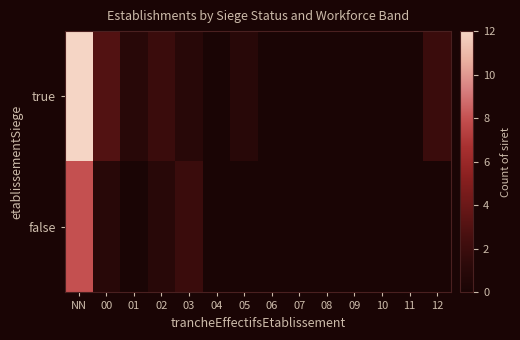

Reading left to right, list all the values displayed in this chart.

true: NN=12	00=3	01=1	02=2	03=1	04=0	05=1	06=0	07=0	08=0	09=0	10=0	11=0	12=2
false: NN=8	00=1	01=0	02=1	03=2	04=0	05=0	06=0	07=0	08=0	09=0	10=0	11=0	12=0